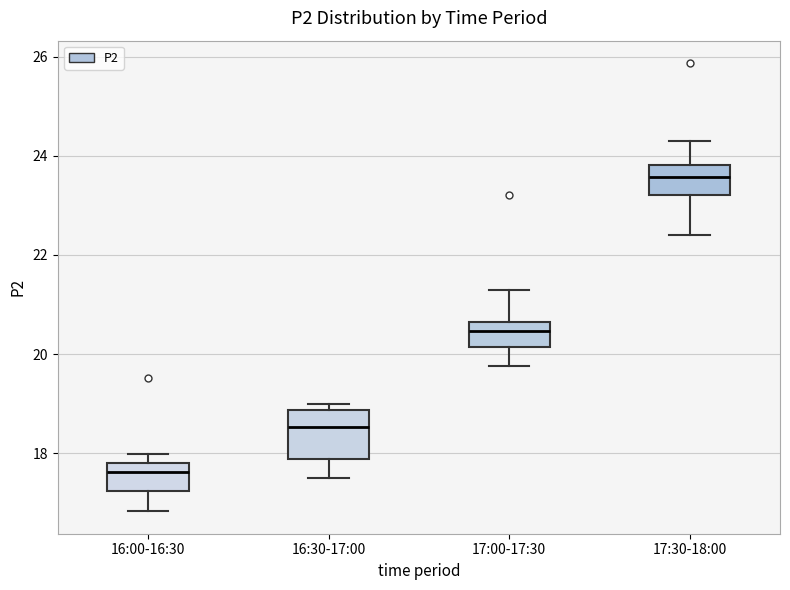

Where is the lower edge of the box for 17:30-18:00 on the y-axis? The values are not printed on the chart, so give them approximately, as read against the axis.

23.2